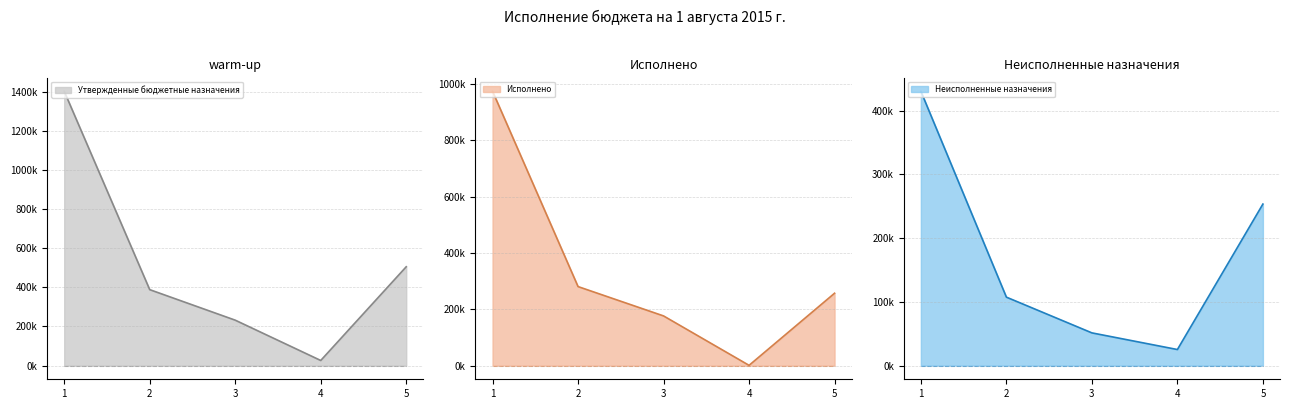

True or false: Утвержденные бюджетные назначения and Неисполненные назначения intersect in this chart.

False